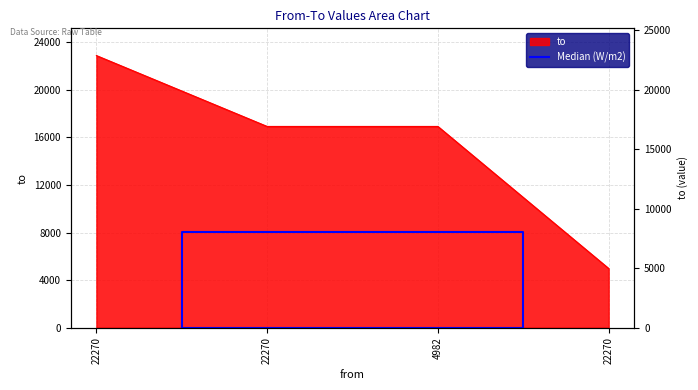

Which category has the lowest value across all series?

22270